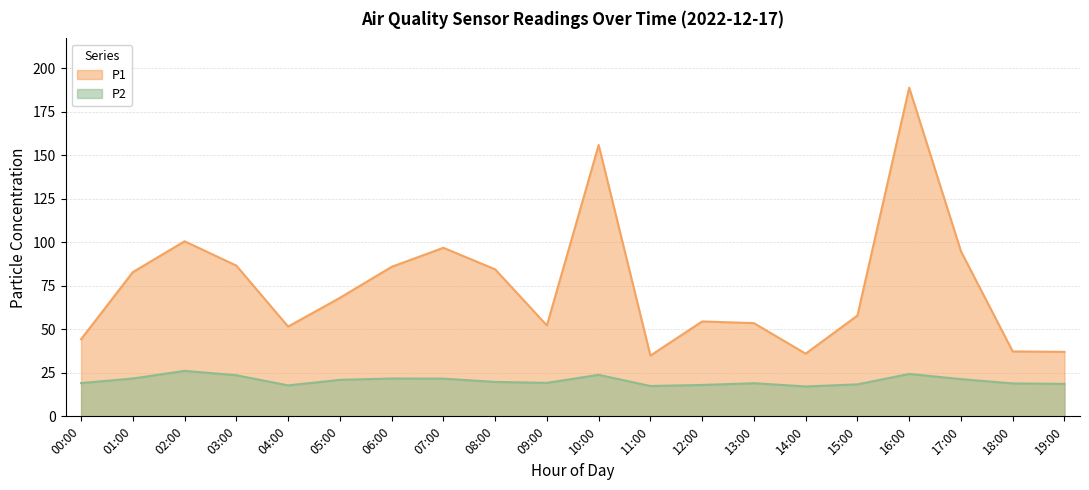

Is it true that P2 equals 21.7 at 07:00?

True